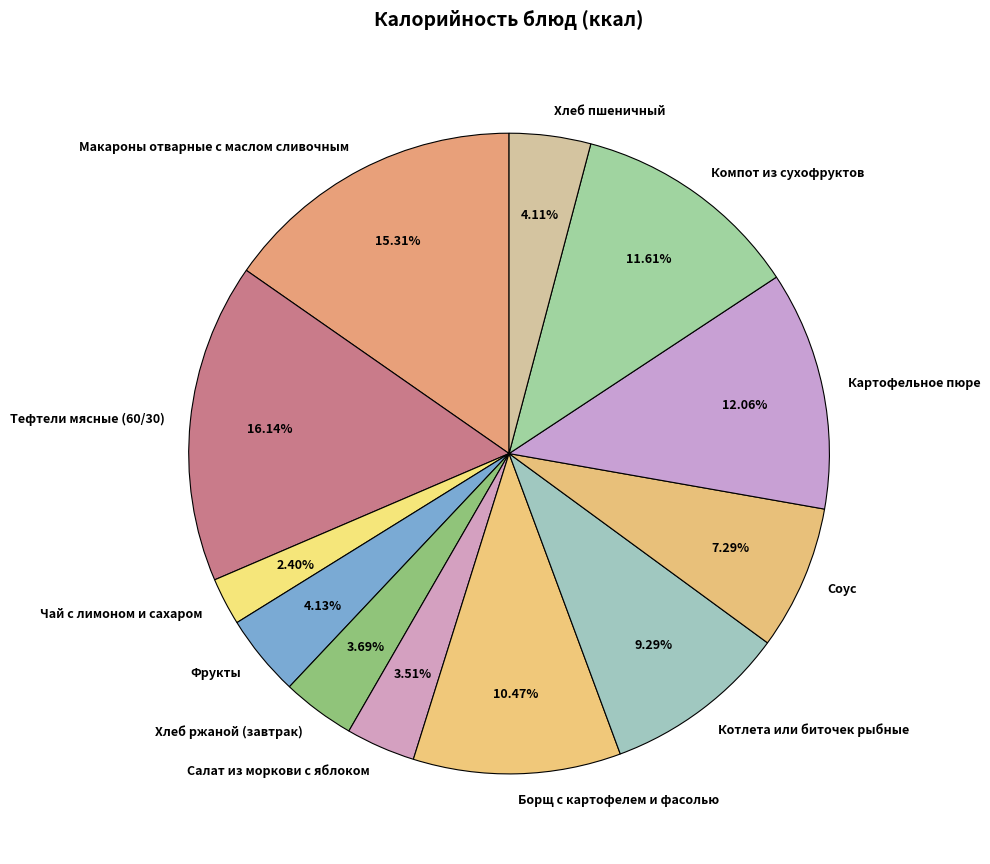

To the nearest percent, what is the difference between the Хлеб ржаной (завтрак) and Соус slice percentages?

4%